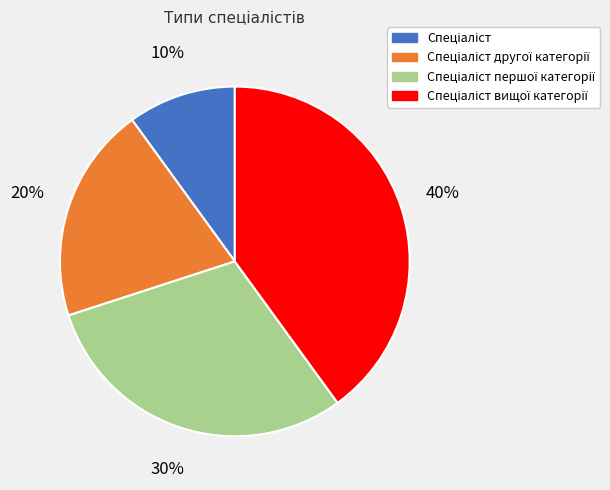

To the nearest percent, what is the difference between the largest and smallest slice percentages?

30%